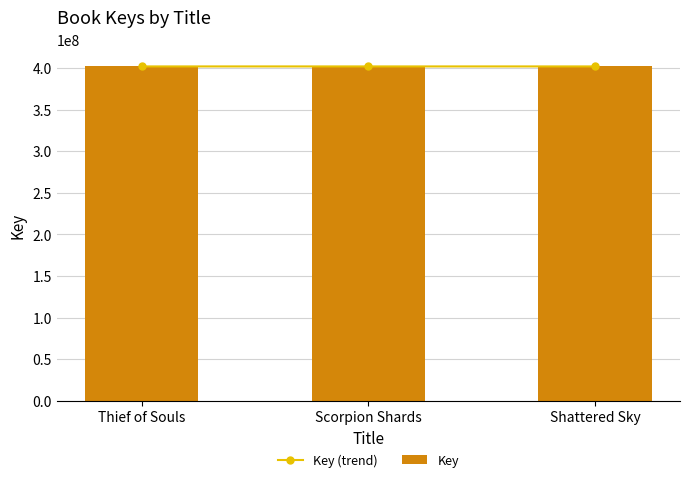

Is it true that Key equals 701141344 at Shattered Sky?

False